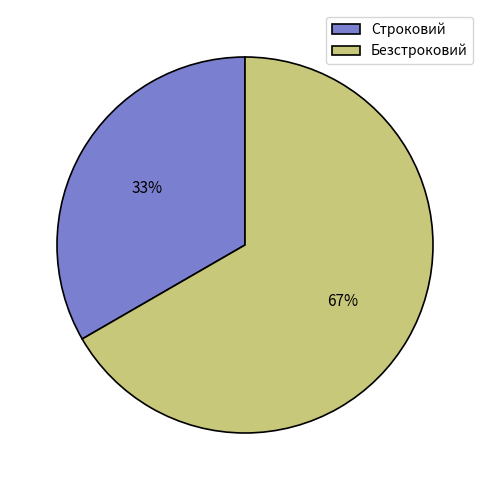

What percentage is the Строковий slice, to the nearest percent?

33%